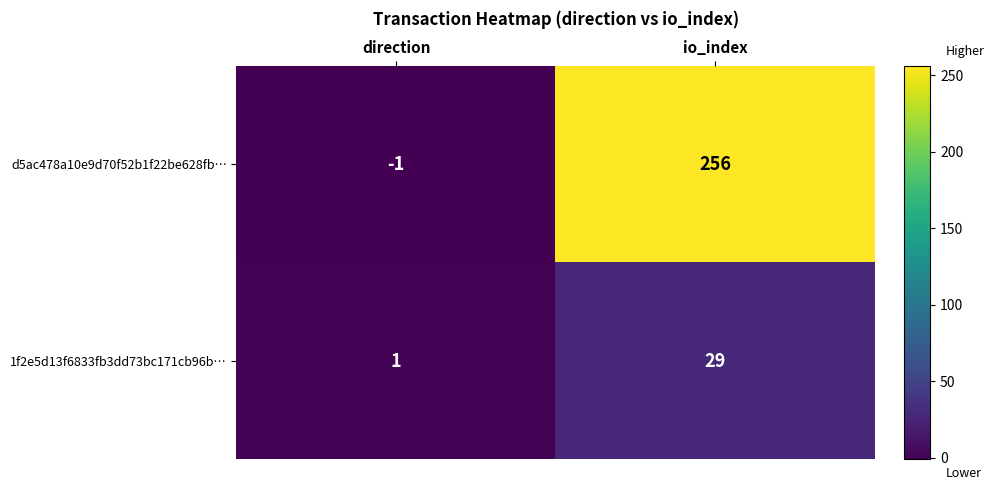

What is the average value of the 1f2e5d13f6833fb3dd73bc171cb96b… series?

15